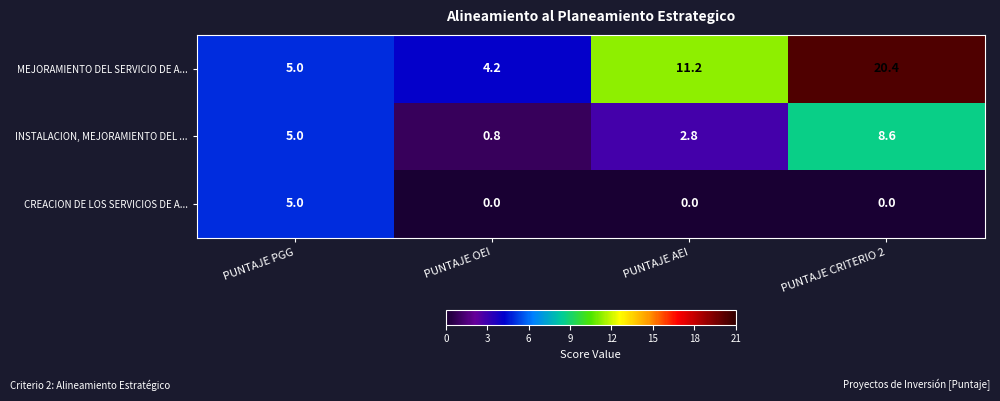

What is the difference between the second highest and minimum values in the MEJORAMIENTO DEL SERVICIO DE A... series?

7.0